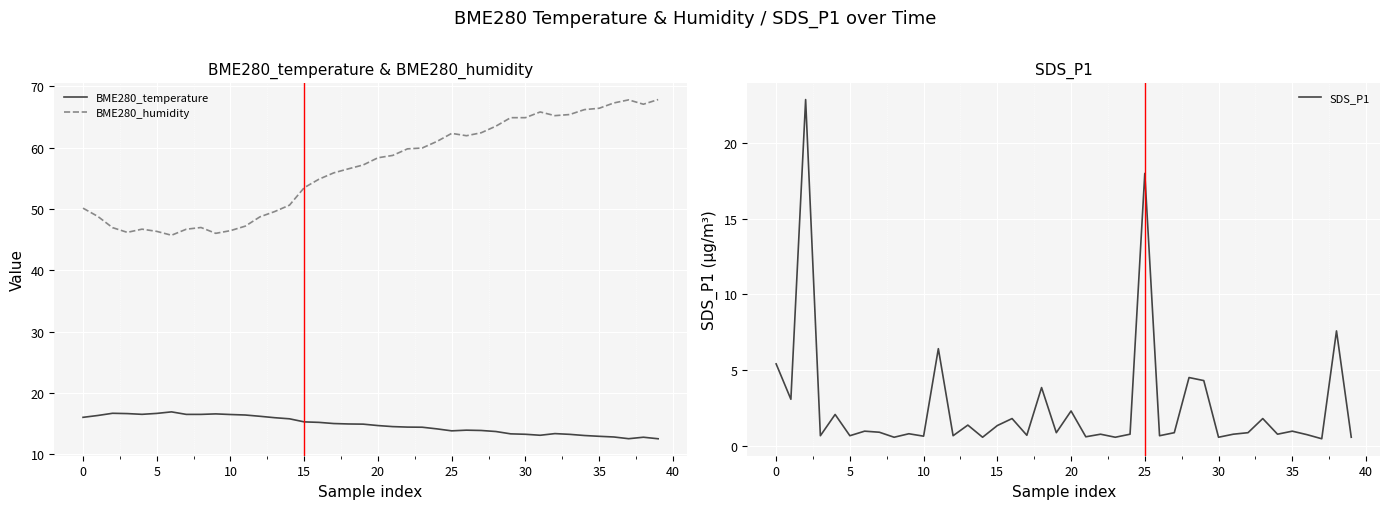

How many values in the BME280_humidity series are below 58?

20